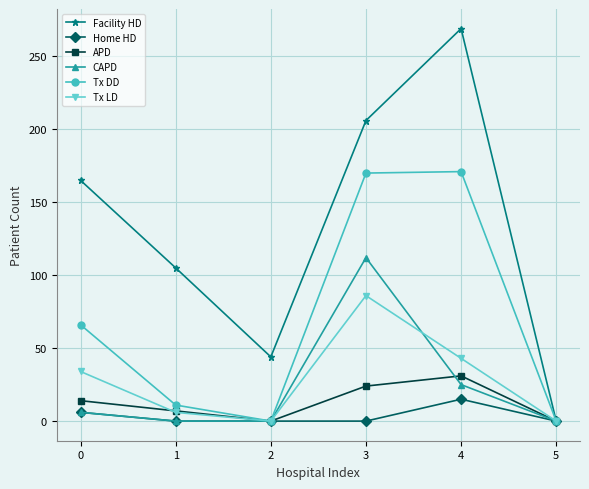

What is the value of the Tx DD point at the 1st from the left?

66